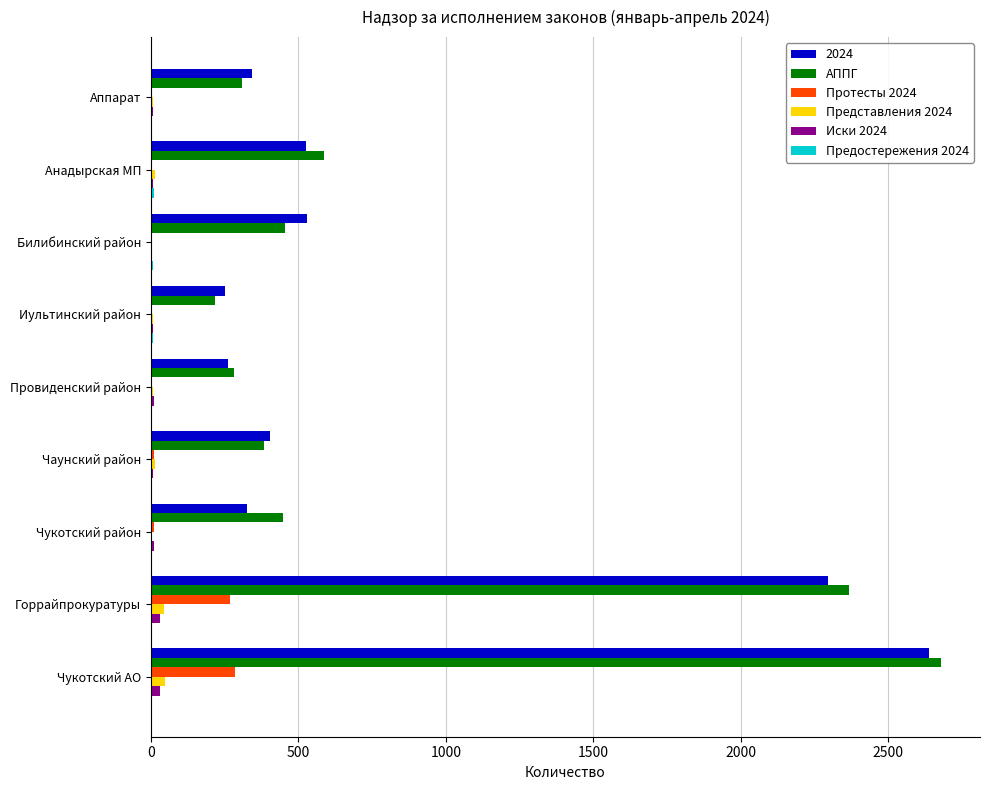

Is it true that 2024 equals 2638 at Чукотский АО?

True